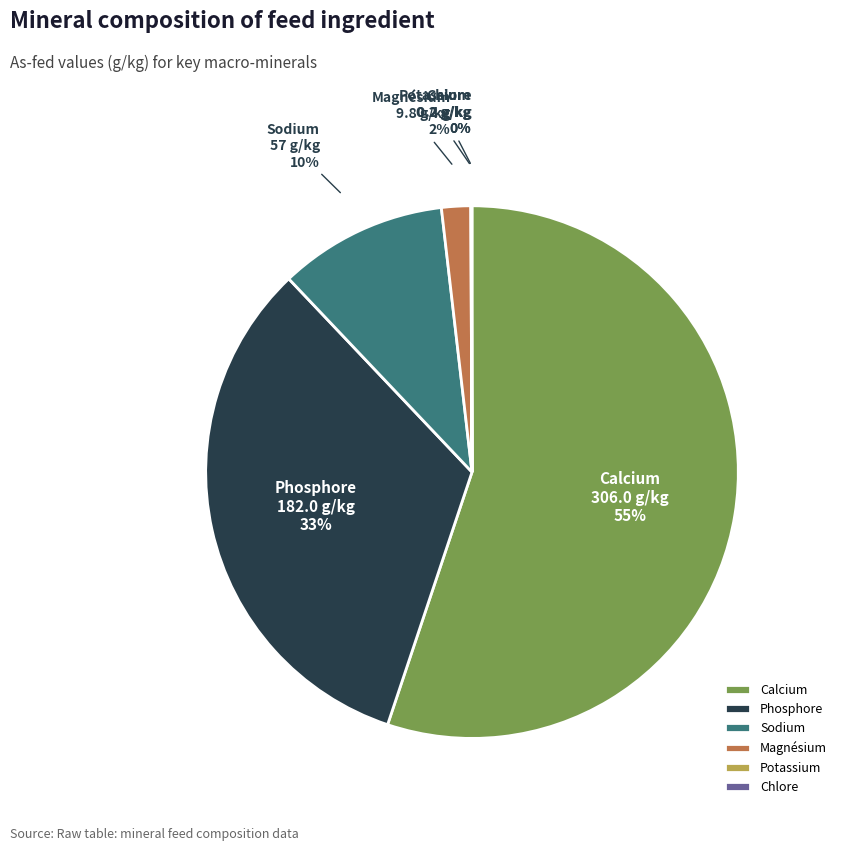

The Phosphore slice represents 33% of the pie. True or false?

True